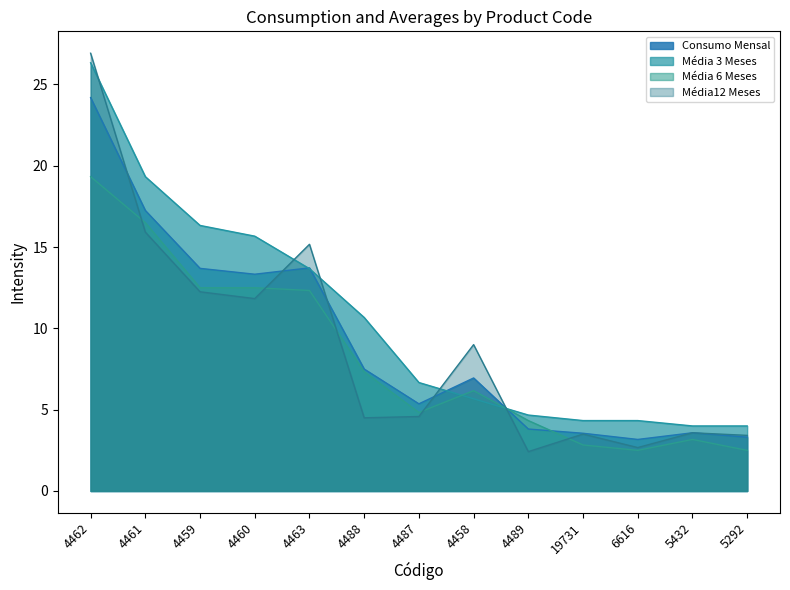

At which label does Média 3 Meses first exceed 6?

4462